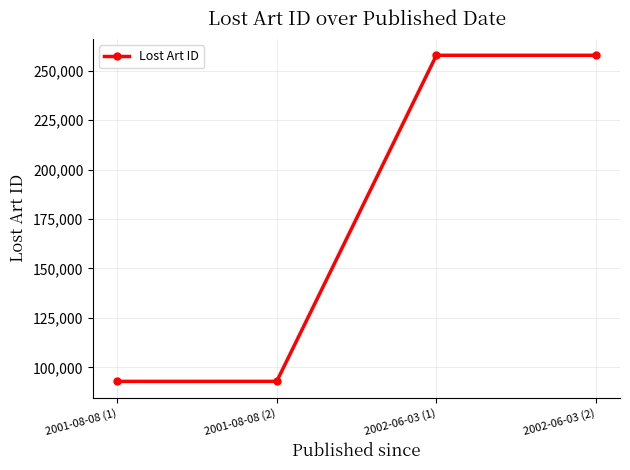

Between 2001-08-08 (2) and 2002-06-03 (2), which is larger?

2002-06-03 (2)